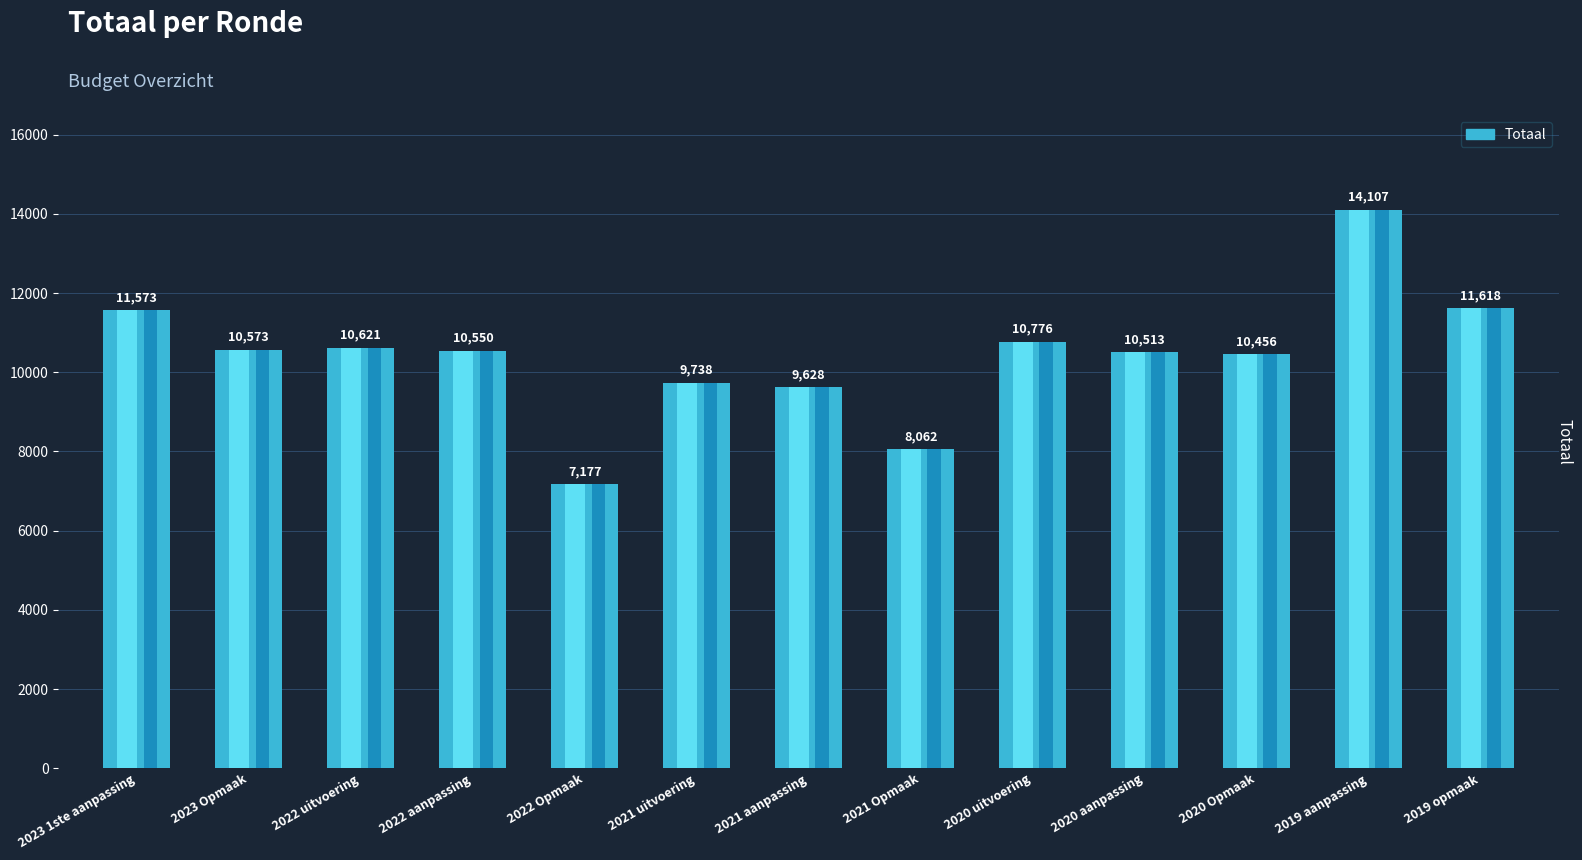

Are the bars grouped side by side (vs. stacked)?

No